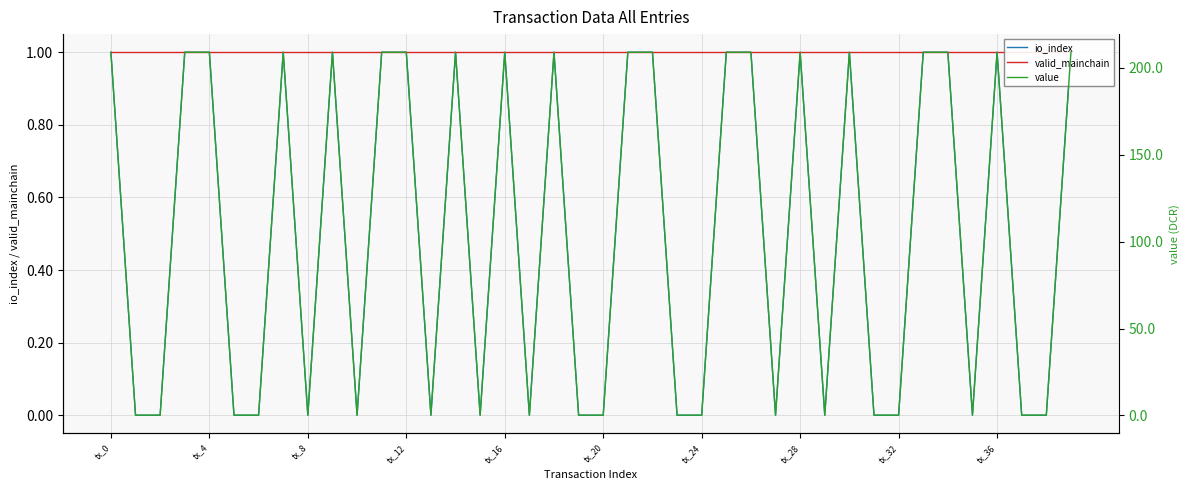

True or false: io_index has more than 0 points higher than both neighbors.

True